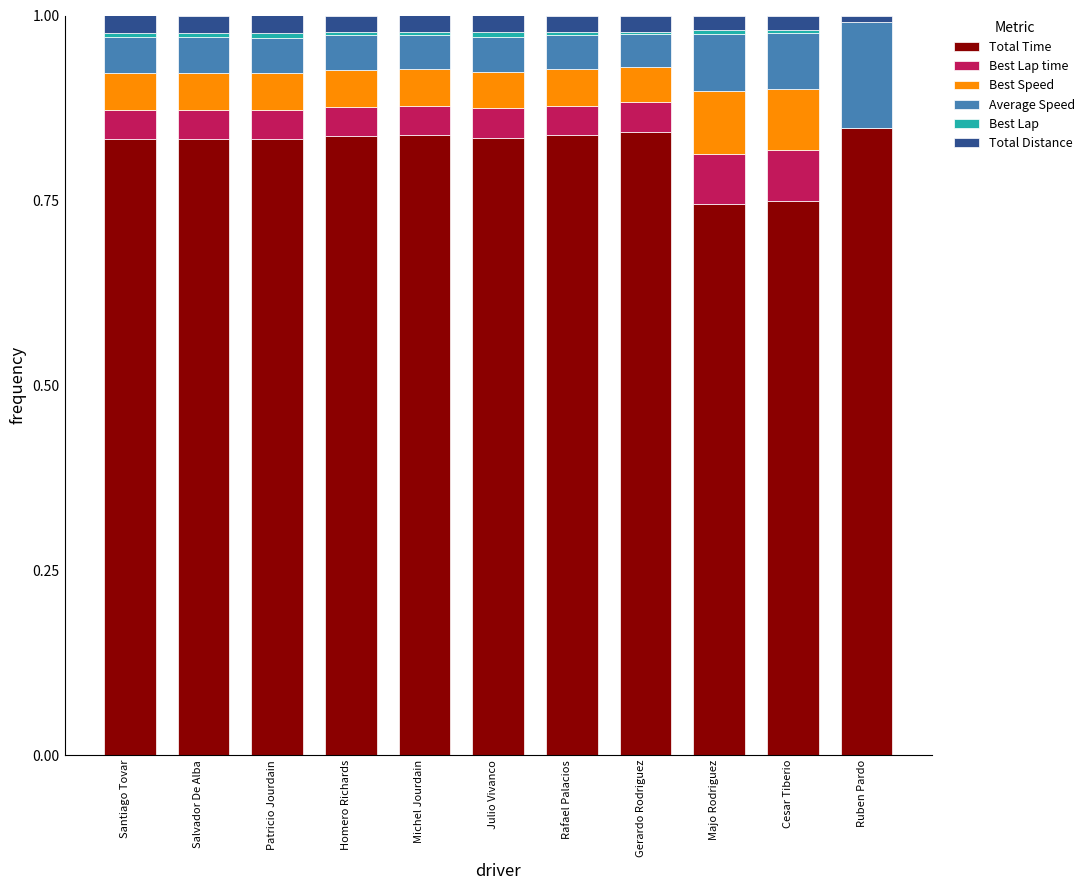

Between Rafael Palacios and Cesar Tiberio, which series saw the biggest shift?

Total Time